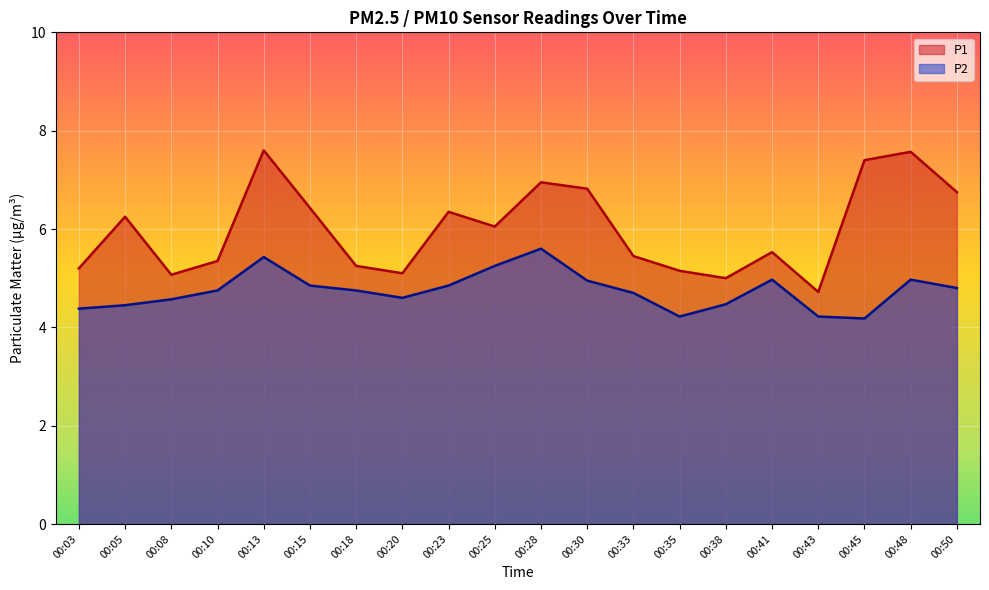

At 00:33, list the series in order from largest to smallest.

P1, P2